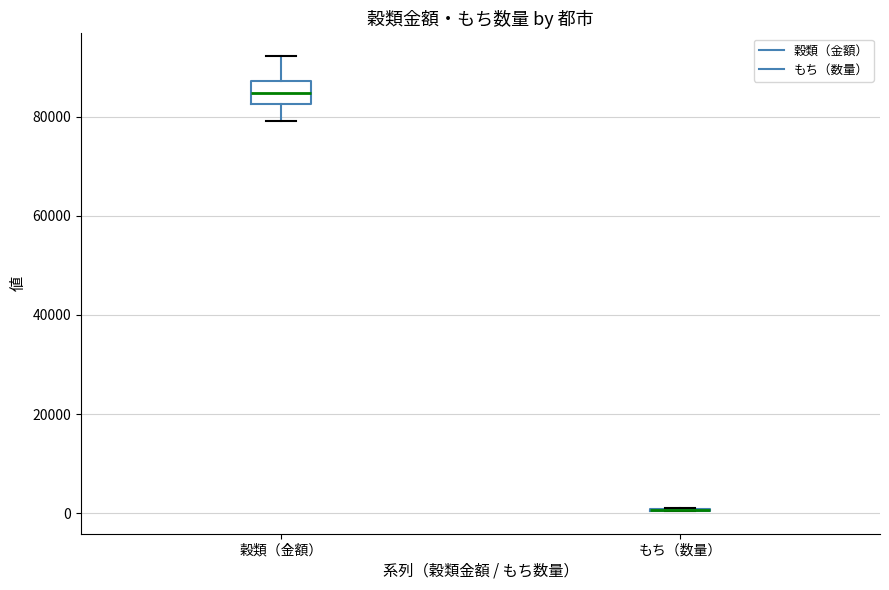

Reading left to right, transcribe this box plot: for each box, give where its median line is, the range the box spans, and where its two whiskers end, as read against the y-axis. The values are not printed on the chart, so give them approximately, as read against the axis.

穀類（金額）: median 84000, box 82000 to 88000, whiskers 80000 to 92000
もち（数量）: box collapsed to a line at 0, whiskers 0 to 2000